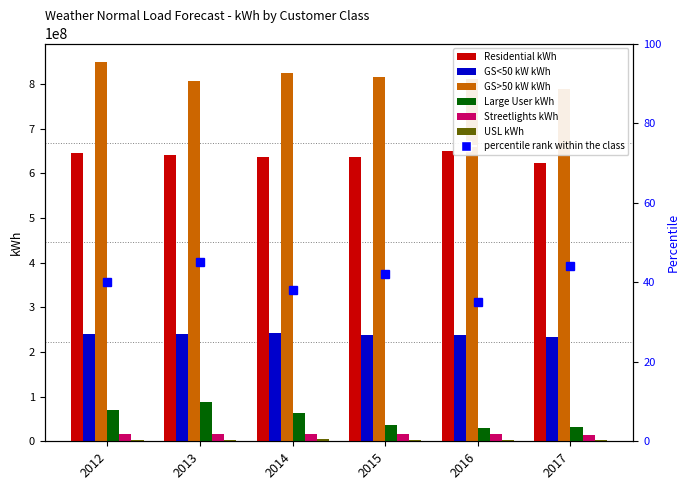

Count the number of data series in this chart.

6